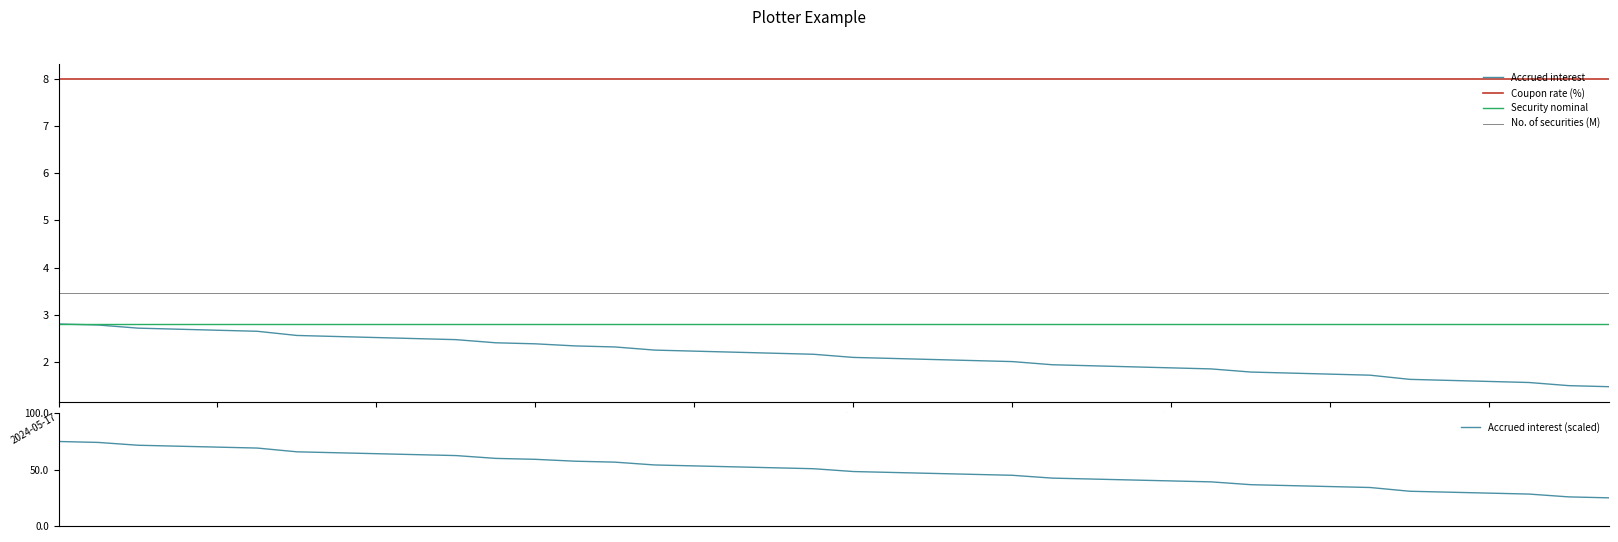

What is the greatest value displayed?

75.0